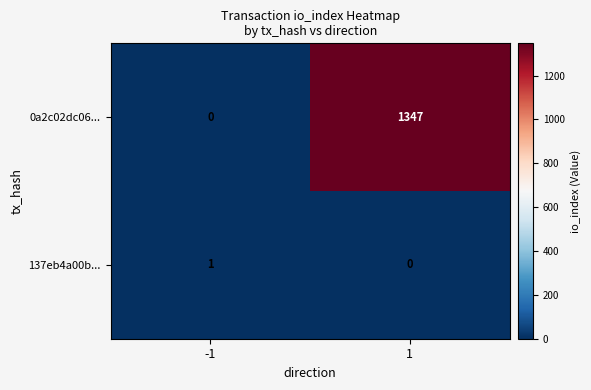

At -1, list the series in order from smallest to largest.

0a2c02dc06..., 137eb4a00b...